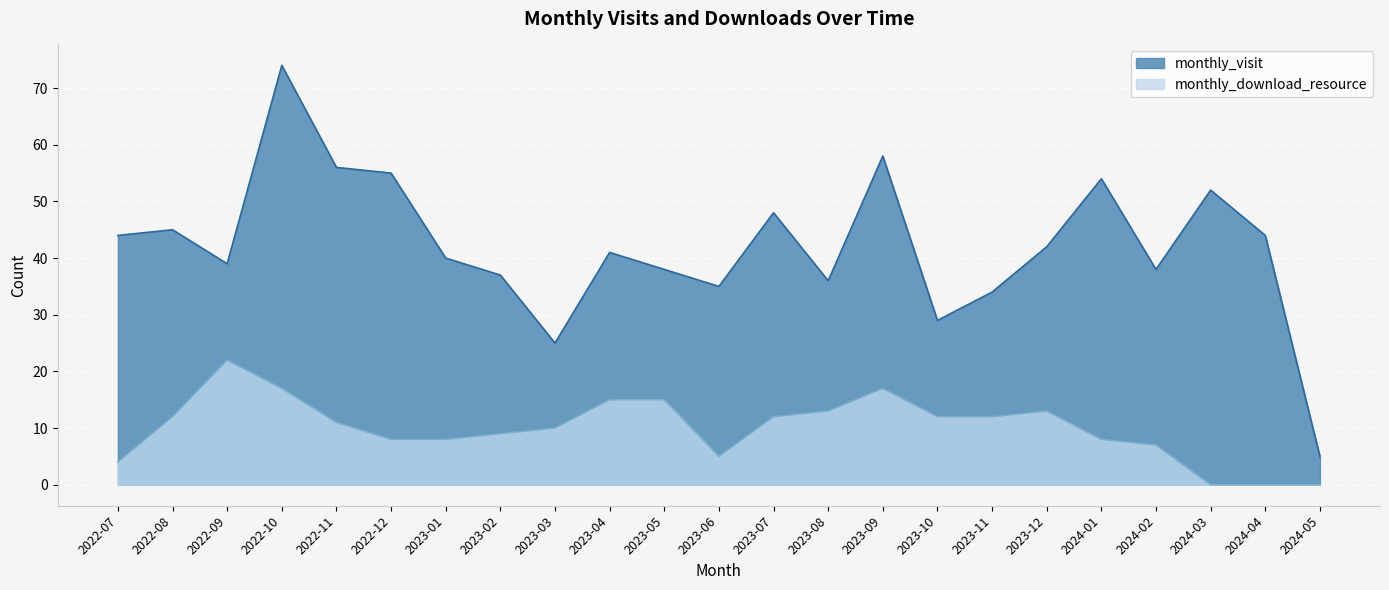

What is the difference between the second highest and minimum values in the monthly_download_resource series?

17